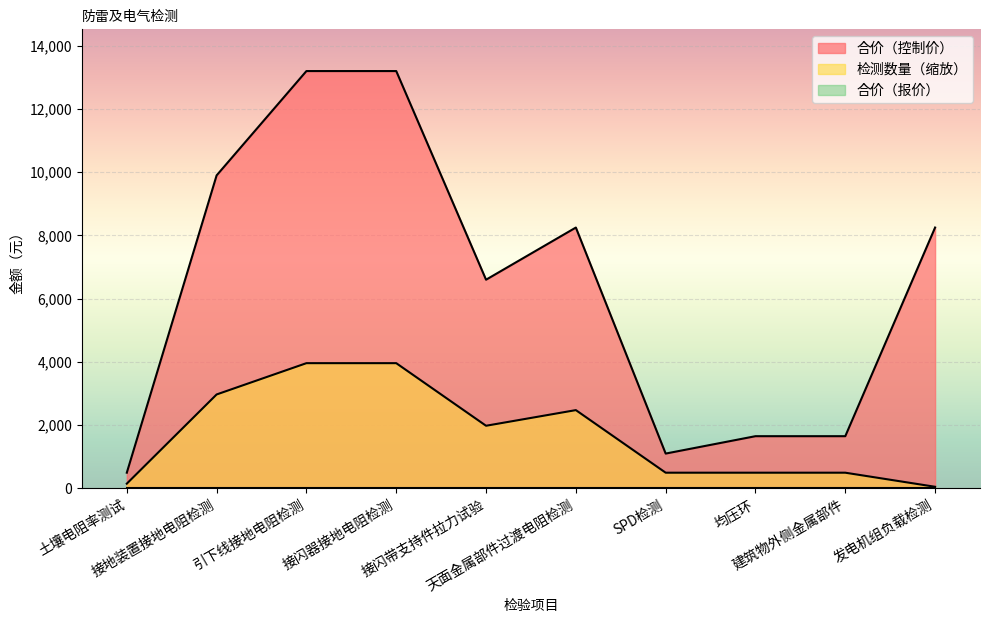

The value of 检测数量 at 土壤电阻率测试 is 148.5. True or false?

True